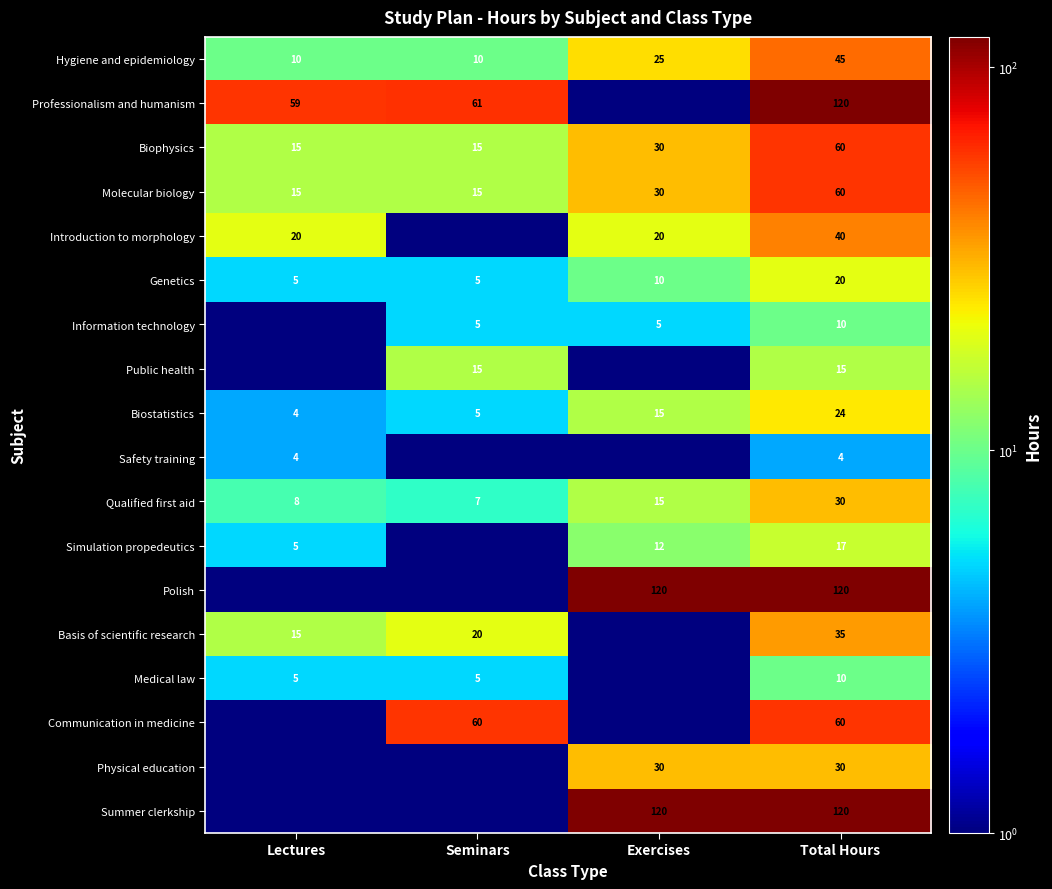

At which category is the sum across all series the highest?

Total Hours